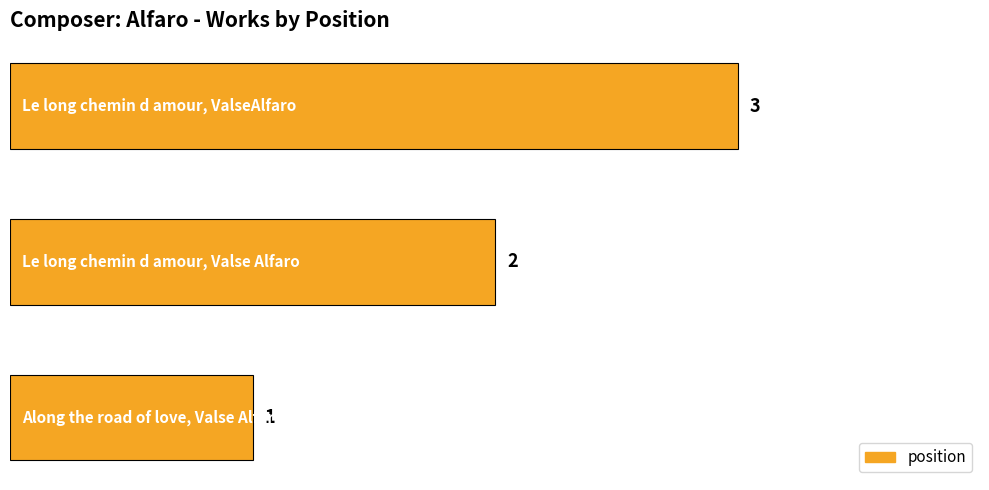

What is the sum of all values?

6